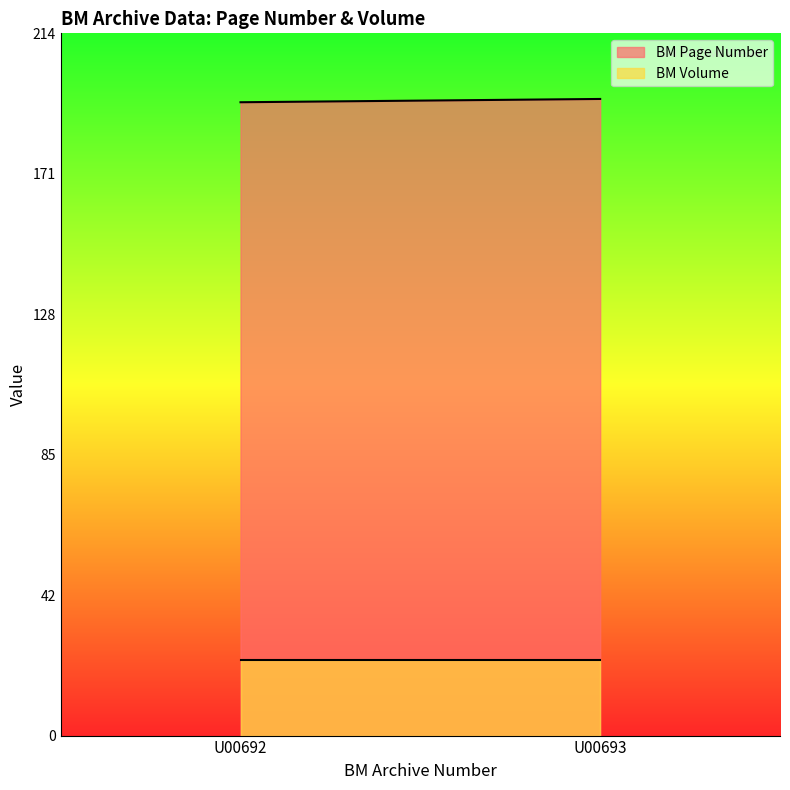

Does the chart display data point markers on the line(s)?

No